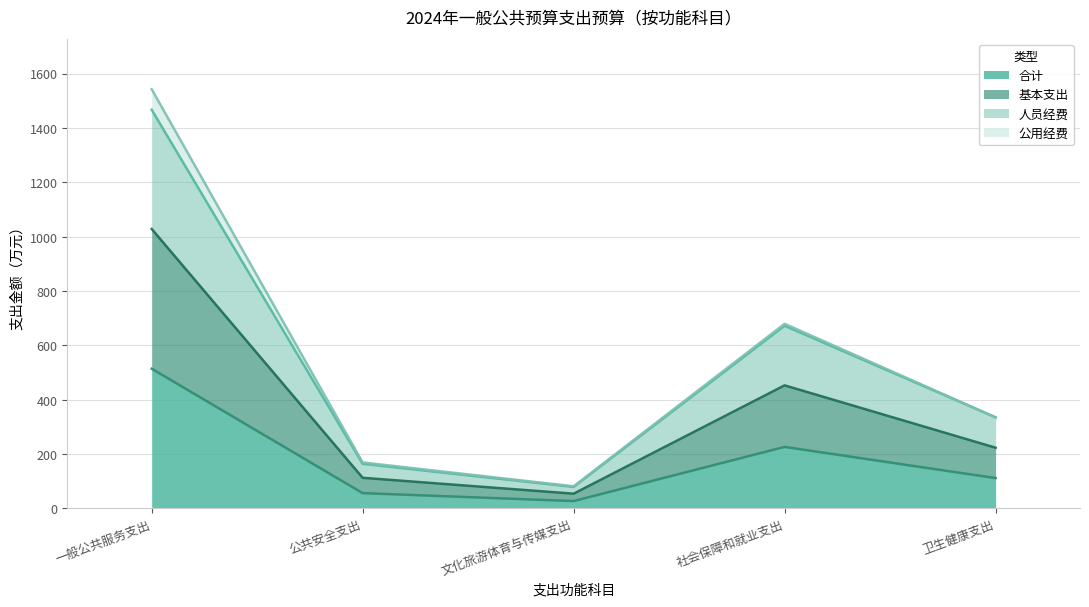

Where is the first local minimum for 人员经费?

文化旅游体育与传媒支出